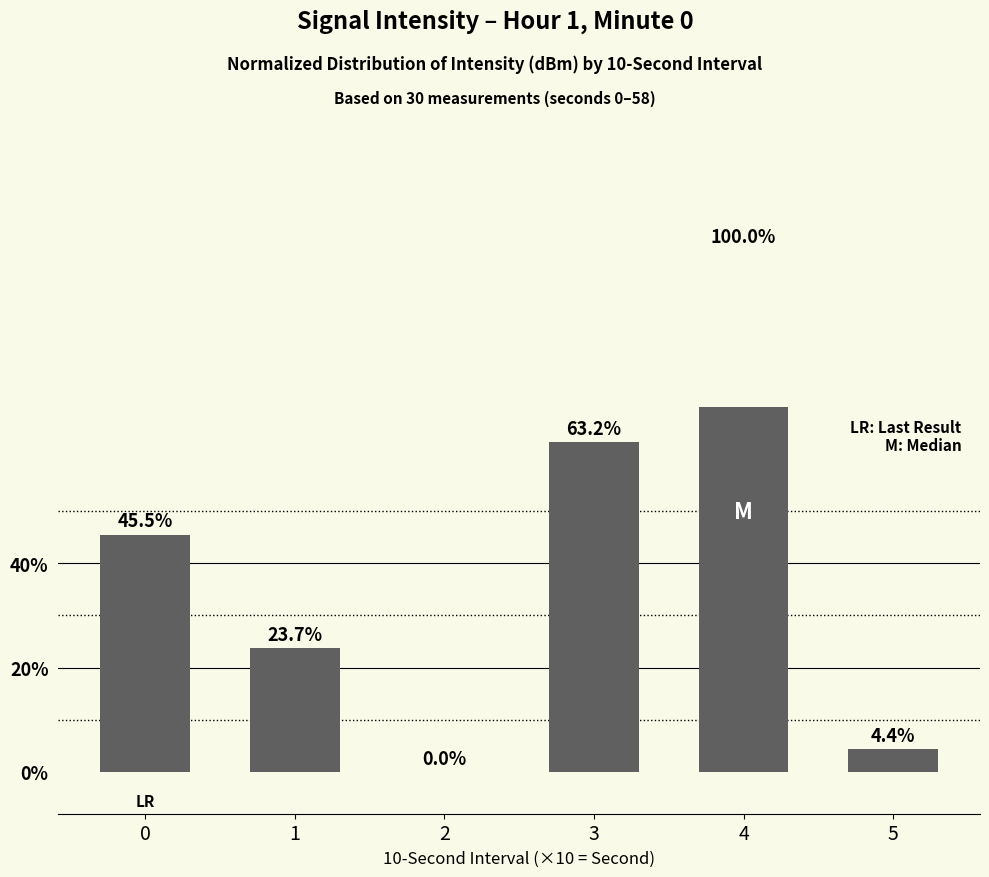

The value at 5 is 4.4. True or false?

True